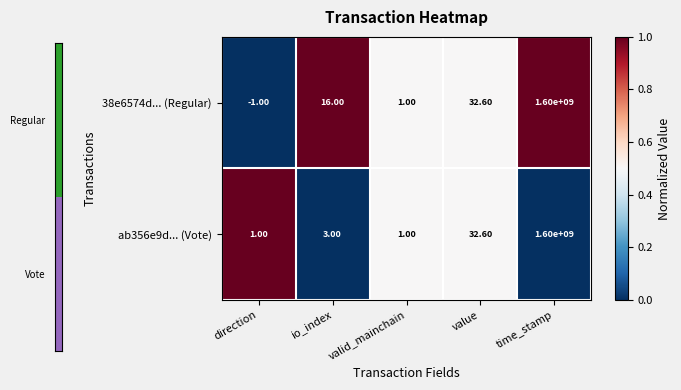

How many categories are shown in the chart?

5